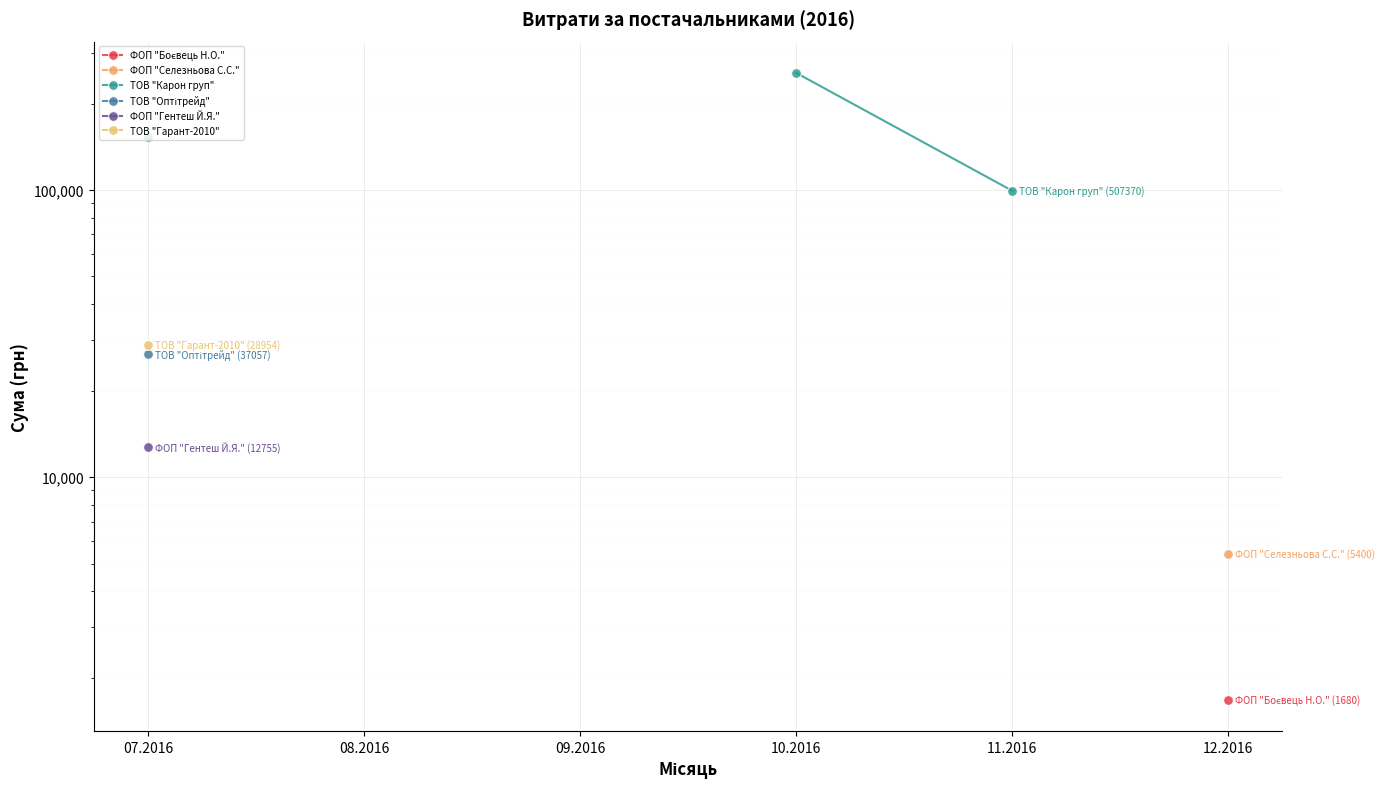

Where is ТОВ "Гарант-2010" nearest to the value 28954?

07.2016